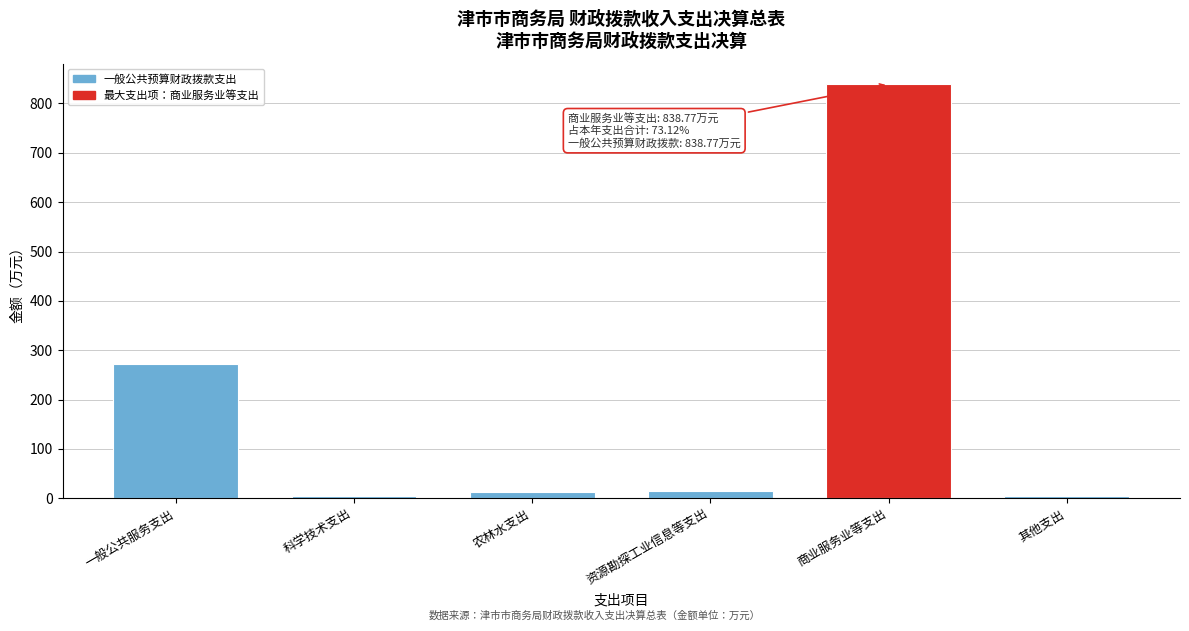

True or false: the data shows 1437.1 at 商业服务业等支出.

False